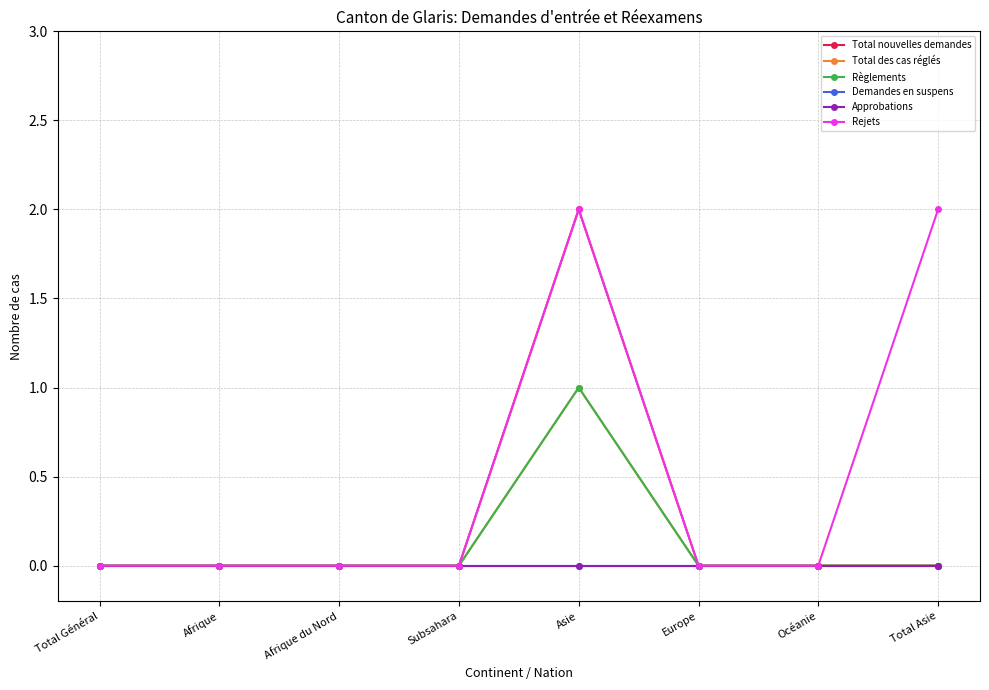

Is this an area chart (filled region under the line)?

No